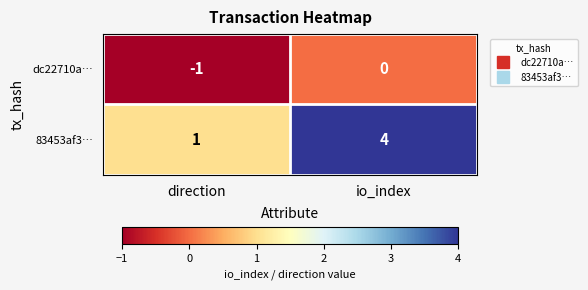

The value of dc22710a… at io_index is 0. True or false?

True